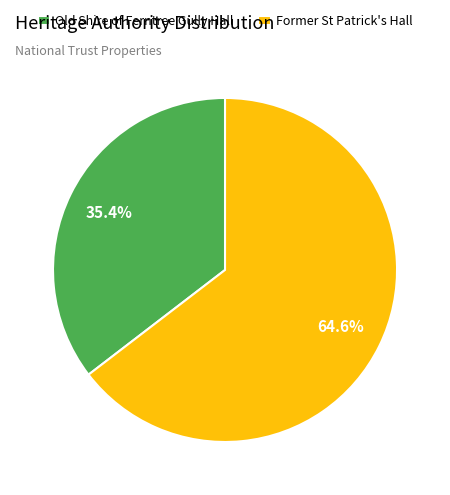

Which category has the biggest portion of the pie?

Former St Patrick's Hall